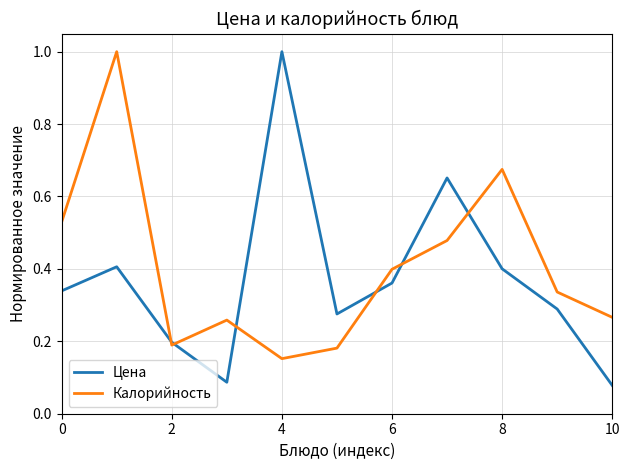

At which label is Калорийность closest to 0?

4